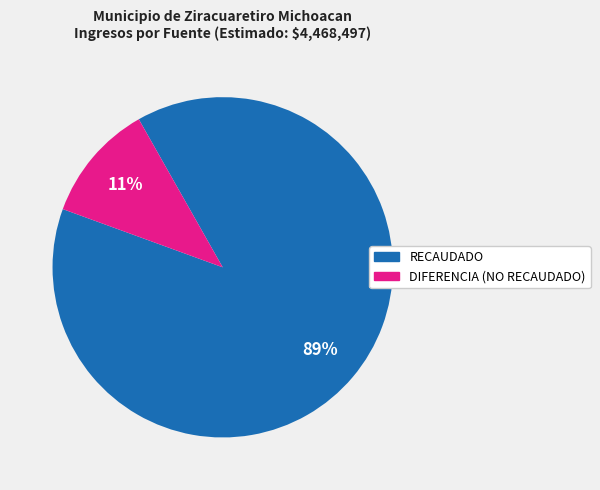

To the nearest percent, what is the difference between the largest and smallest slice percentages?

78%